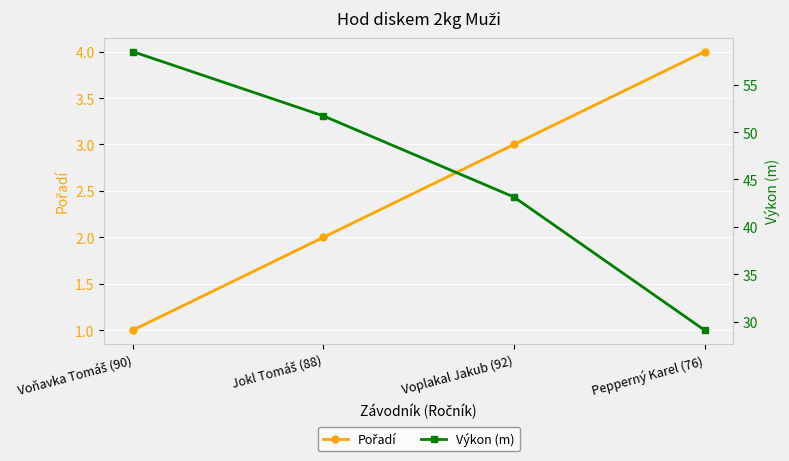

What is the average value of the Výkon (m) series?

45.6